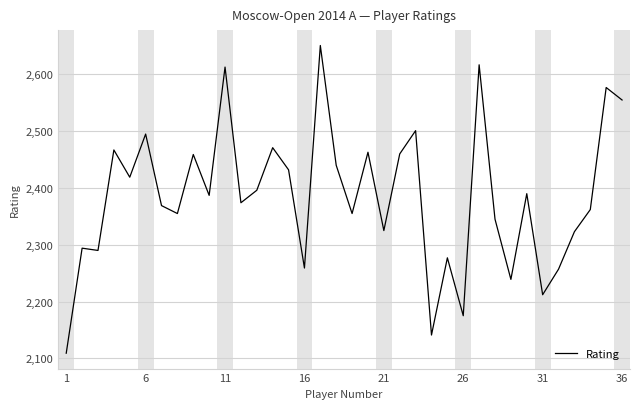

What is the sum of all values?

85854